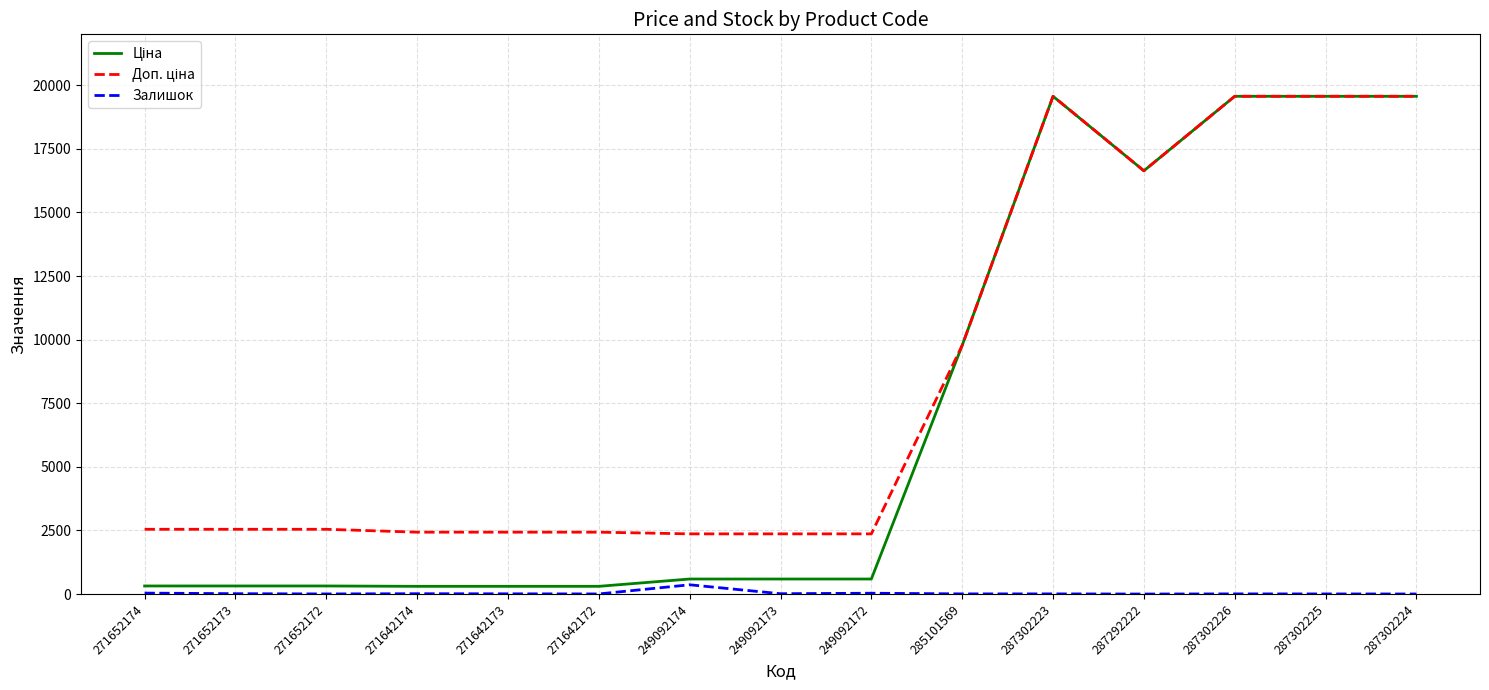

True or false: Залишок has a value of 1.0 at 287292222.

True